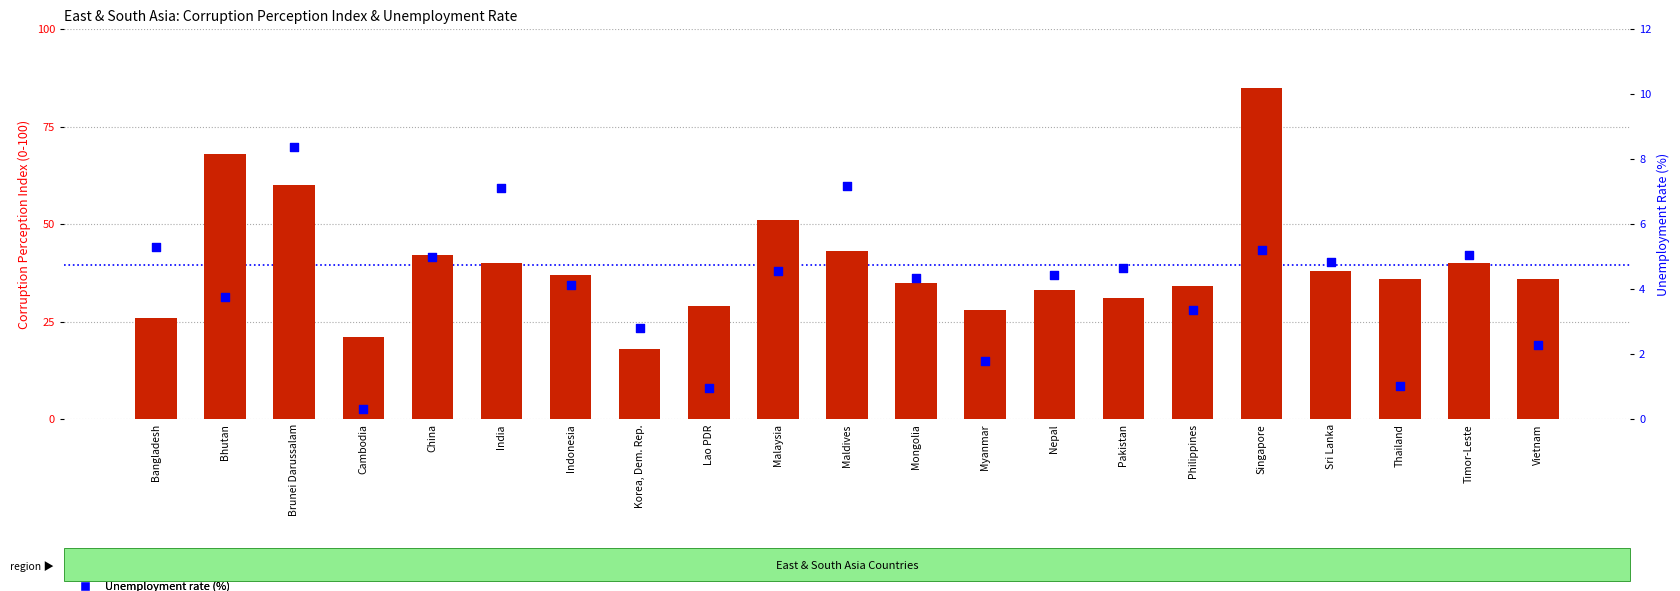

At how many categories does at least one series exceed 5?

21